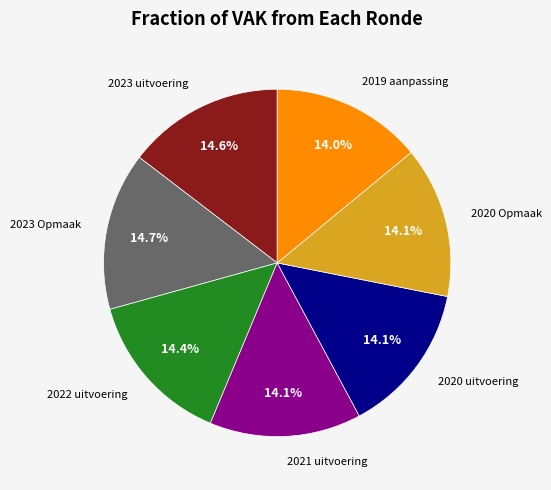

The 2019 aanpassing slice represents 24% of the pie. True or false?

False